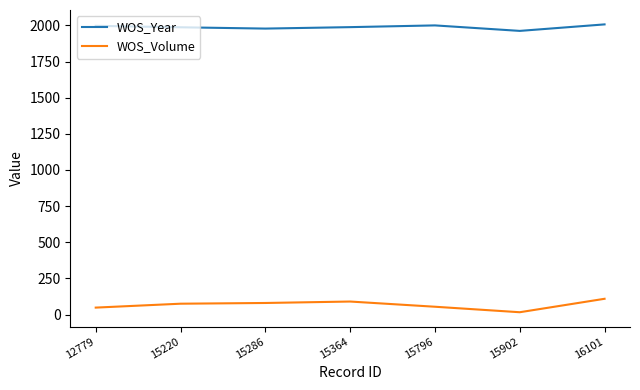

Is the value of WOS_Year at 15220 greater than the value of WOS_Volume at 15796?

Yes